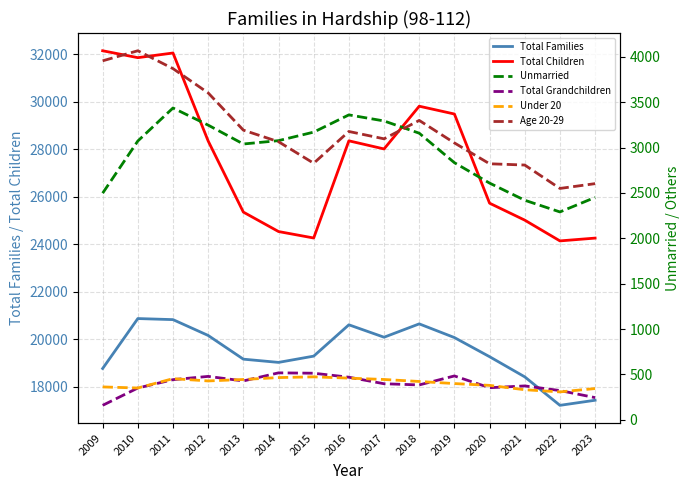

Which series has the largest range (max minus min)?

Total Children